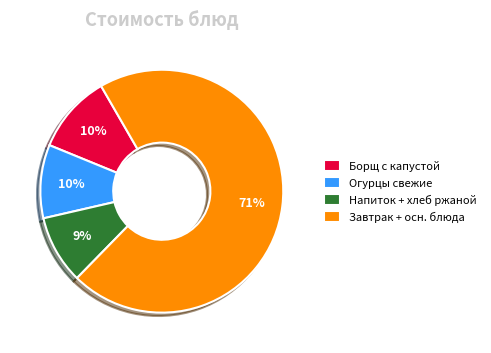

What is the smallest slice in the pie chart?

Напиток + хлеб ржаной